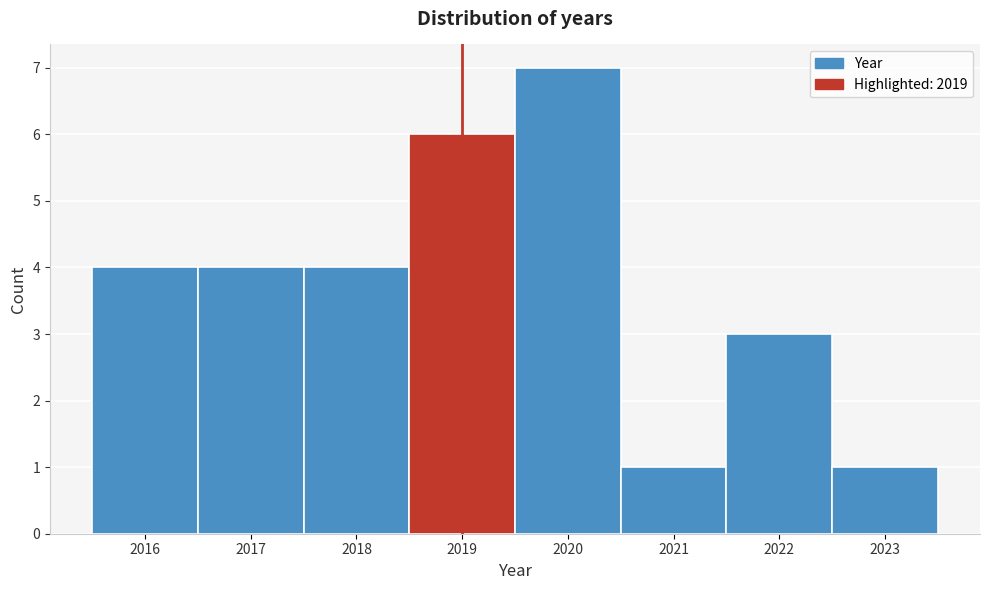

Reading left to right, transcribe this chart: for each bar, give the range it covers on the x-axis and its height. The values are not printed on the chart, so give them approximately, as read against the axis.

2015.5 to 2016.5: 4
2016.5 to 2017.5: 4
2017.5 to 2018.5: 4
2018.5 to 2019.5: 6
2019.5 to 2020.5: 7
2020.5 to 2021.5: 1
2021.5 to 2022.5: 3
2022.5 to 2023.5: 1